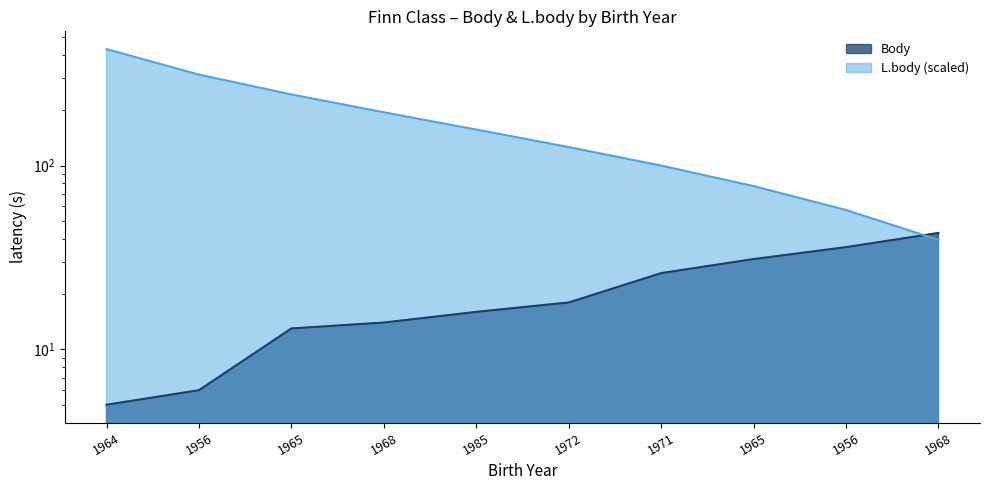

Rank the series by their average value, from lowest to highest.

Body, L.body